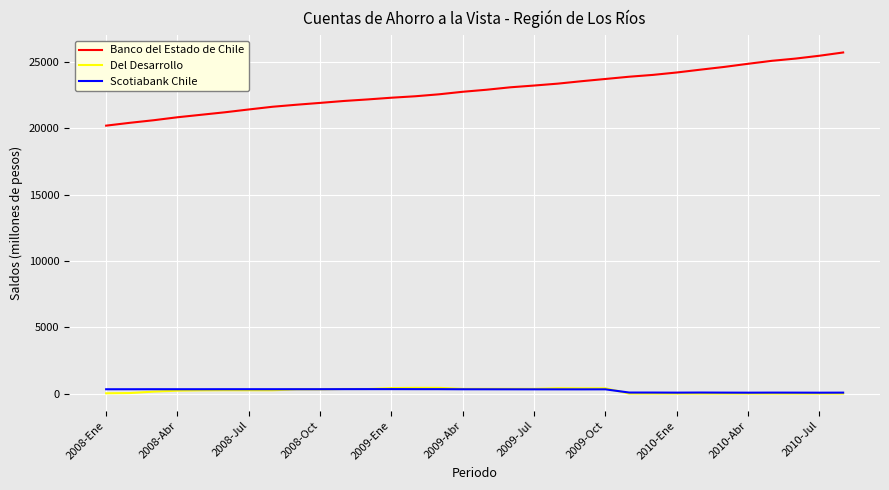

Which series has the widest spread of values?

Banco del Estado de Chile